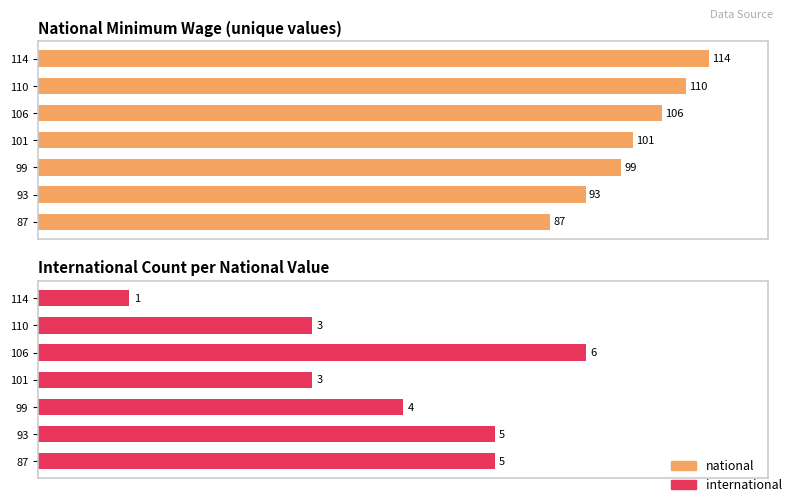

What are all the series names shown in the legend?

national, international